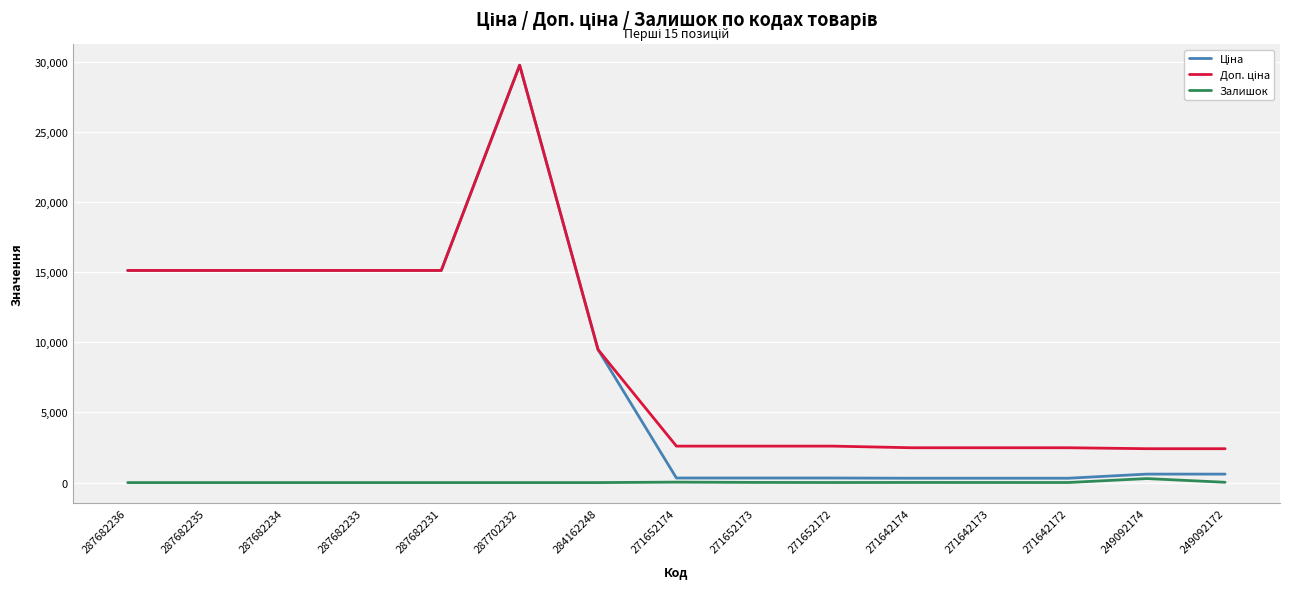

At which category is the sum across all series the highest?

287702232